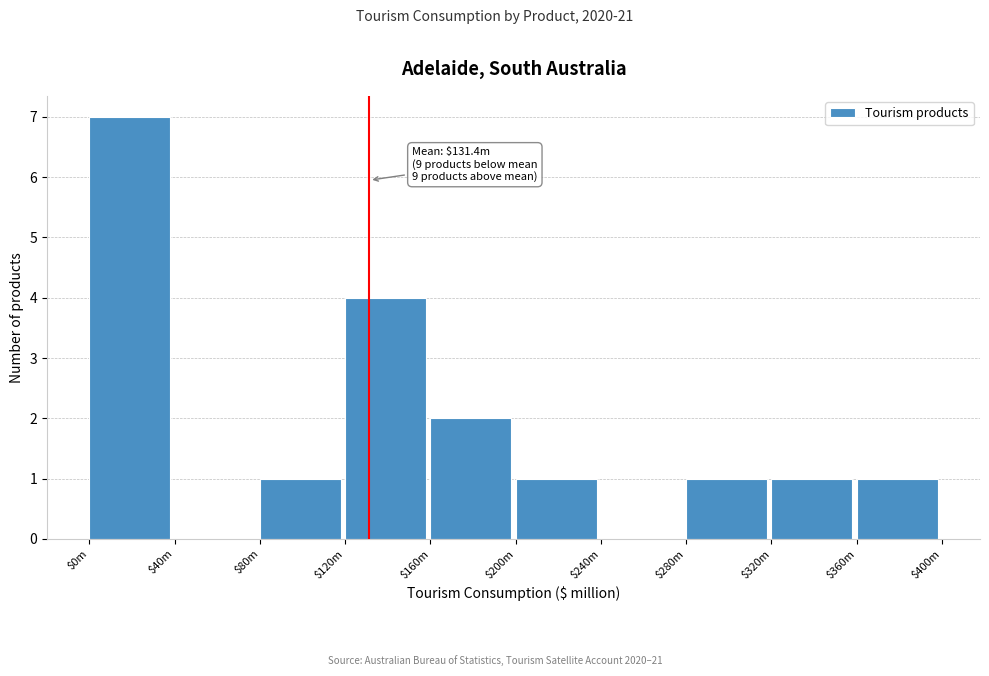

Which label corresponds to the largest value in the chart?

$0m